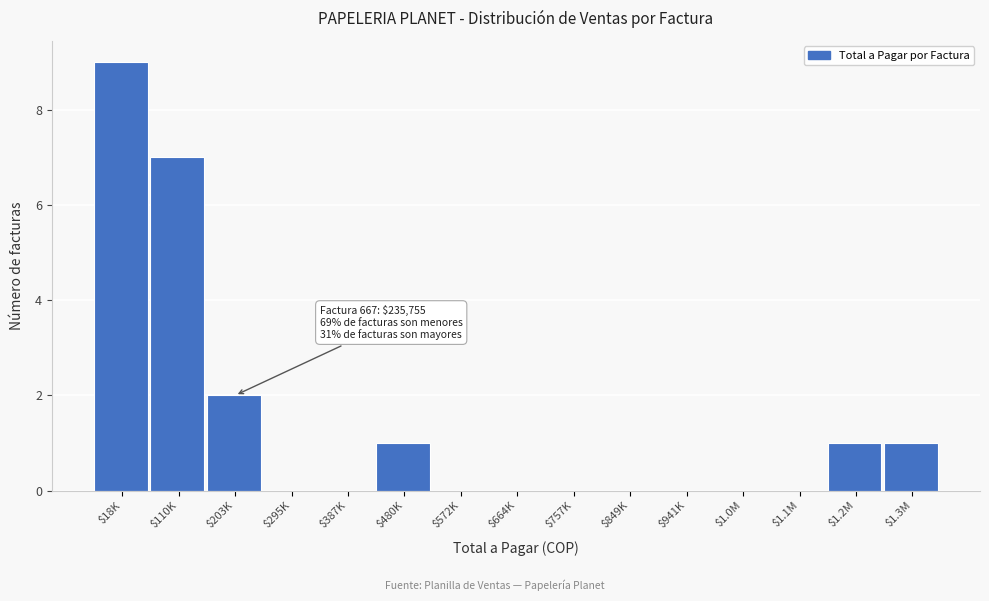

Is it true that the value at $572K is -6?

False